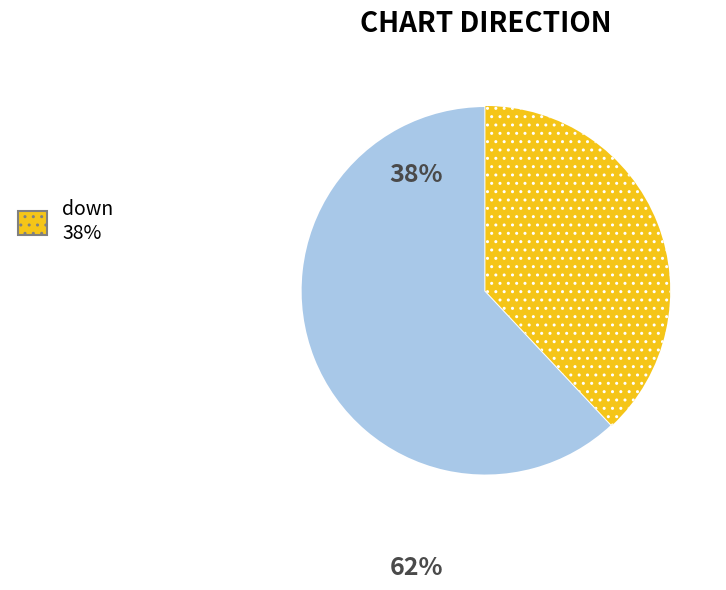

Count the number of slices in the pie.

2